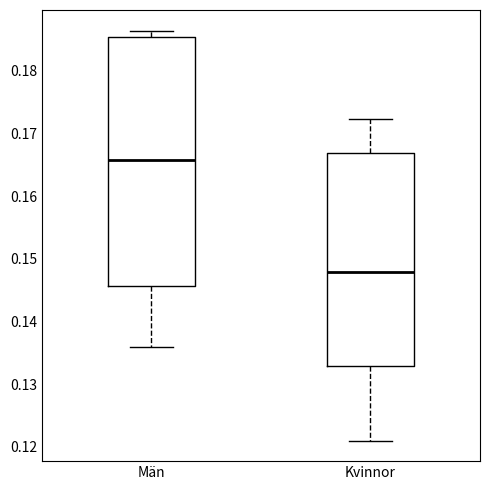

Where does the median line of the box for Kvinnor sit on the y-axis? The values are not printed on the chart, so give them approximately, as read against the axis.

0.148